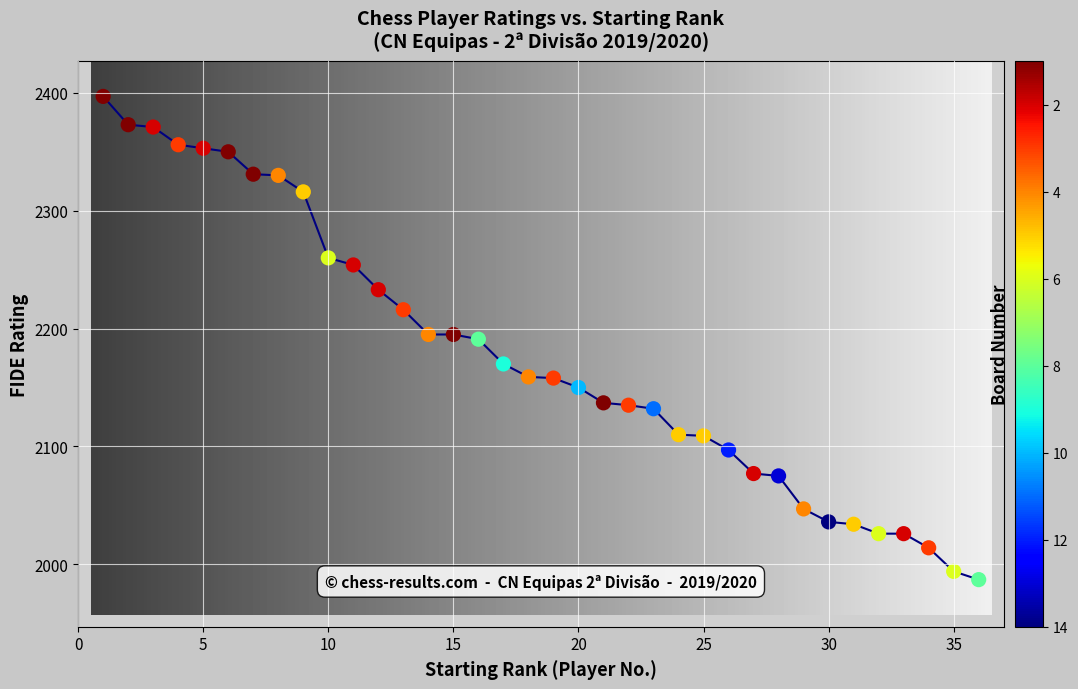

What is the range of X values (max minus min)?

35